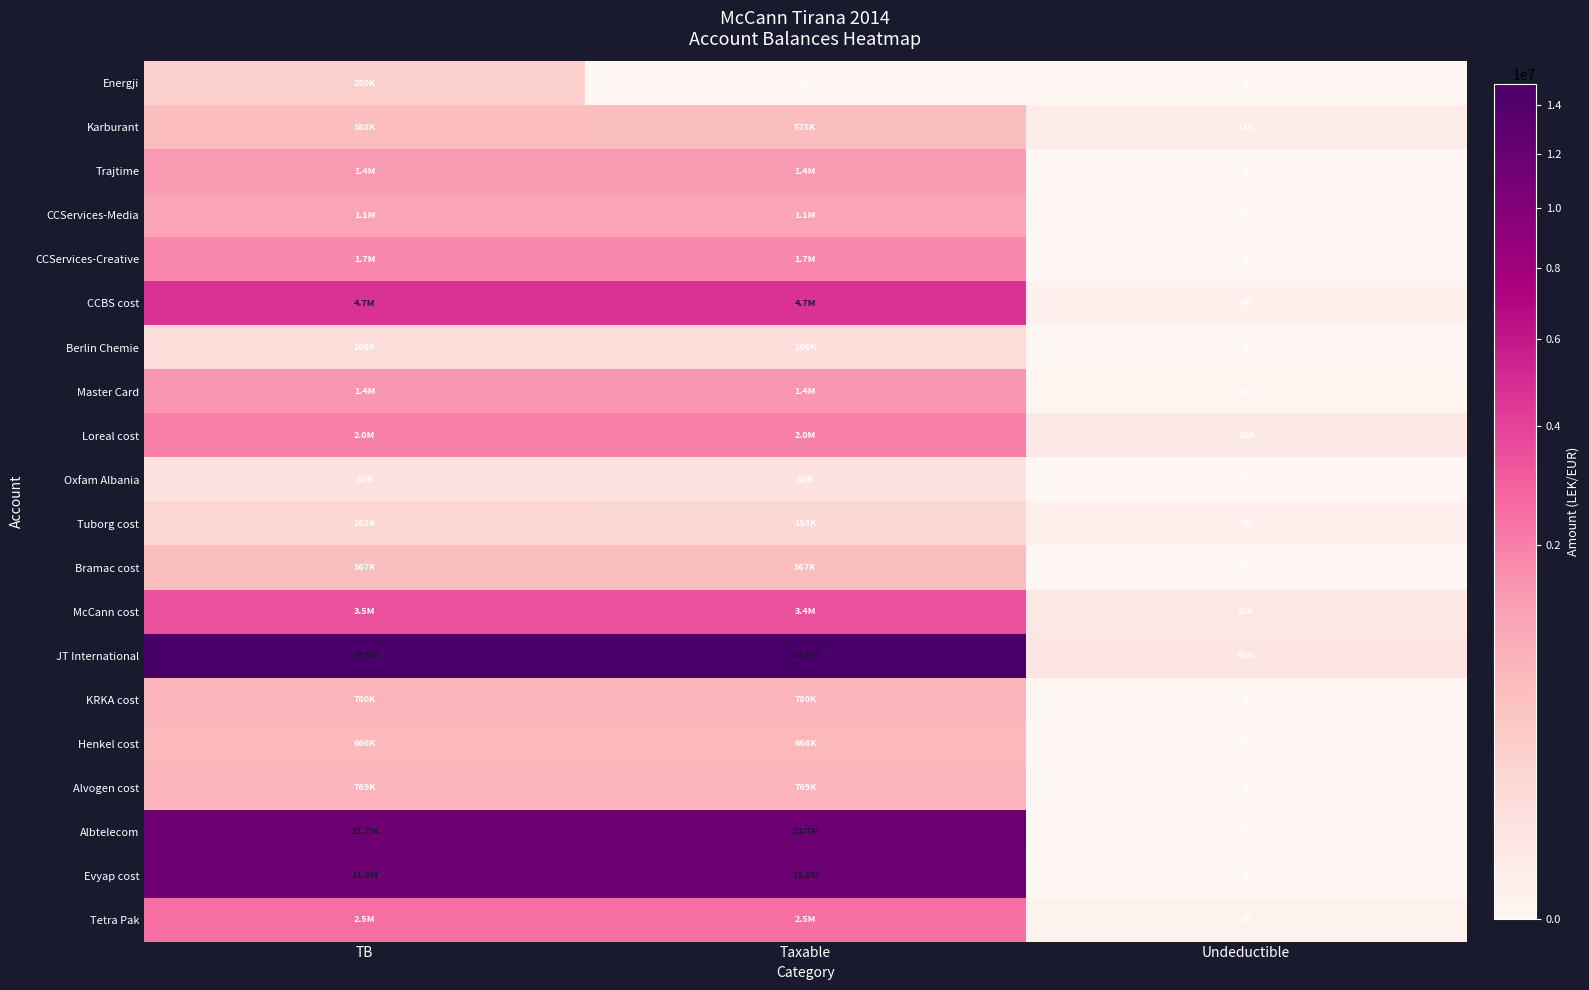

What is the greatest value displayed?

14931158.8